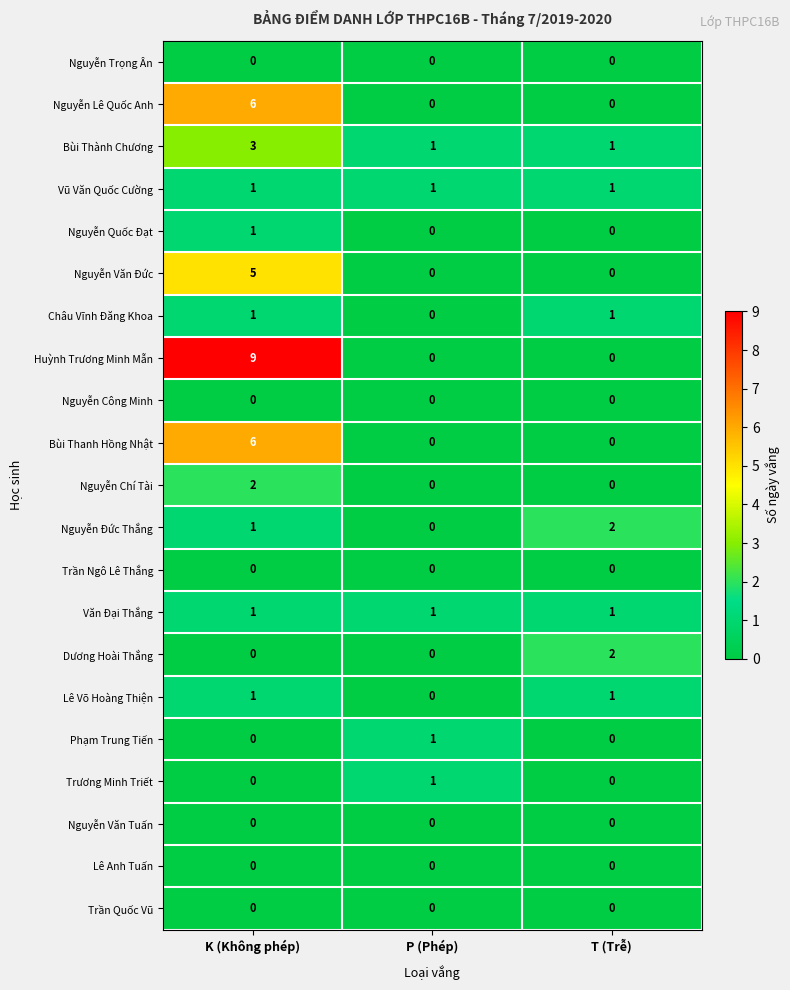

What is the maximum value shown in the chart?

9